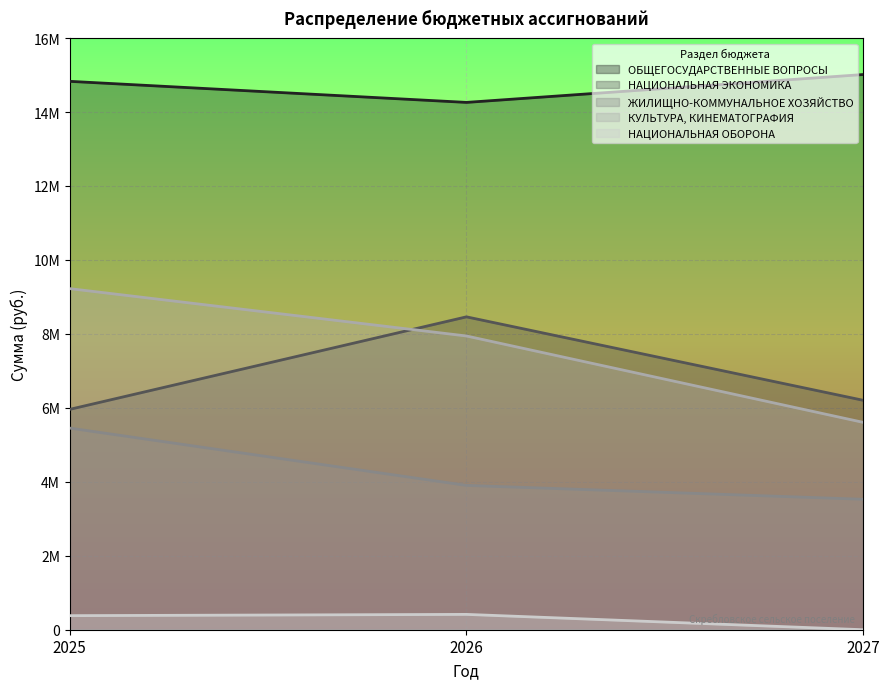

What is the approximate value of НАЦИОНАЛЬНАЯ ЭКОНОМИКА at 2025?

5959000.0